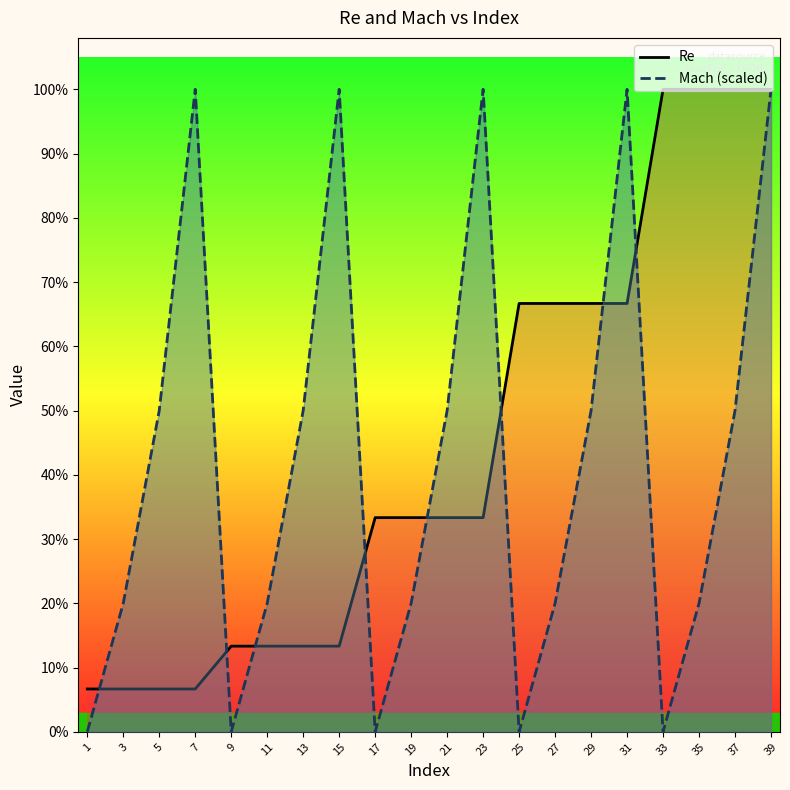

Is the value of Re at 19 greater than the value of Mach (scaled) at 17?

Yes